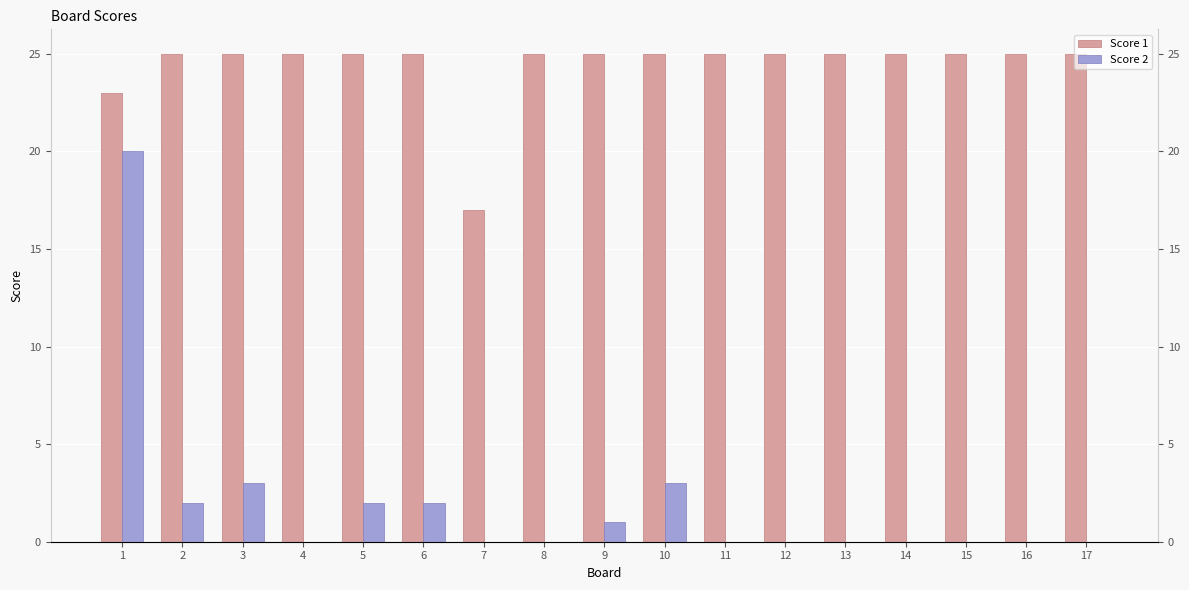

What is the greatest value displayed?

25